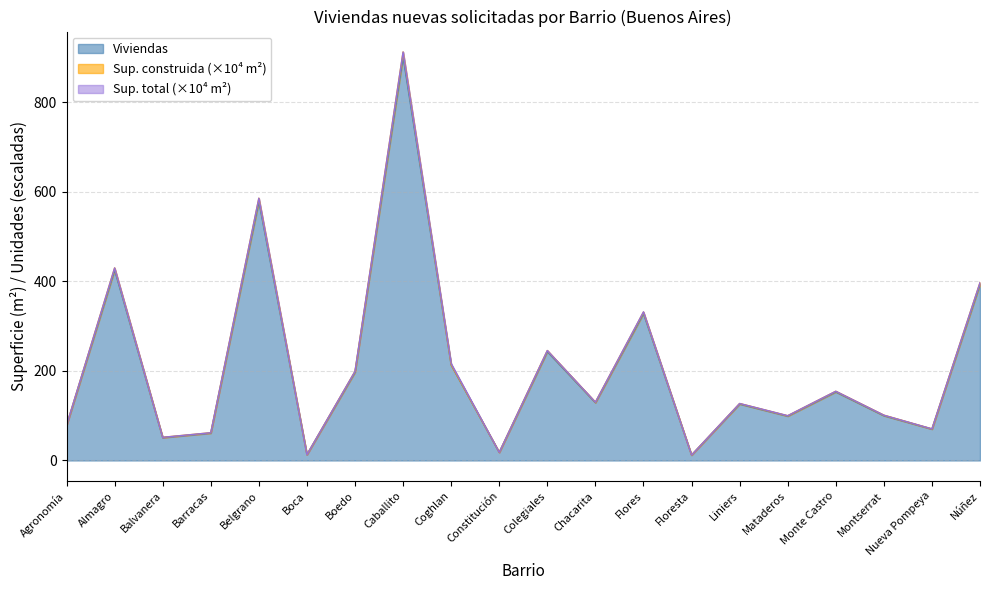

How many values in the Viviendas series are below 129?

10